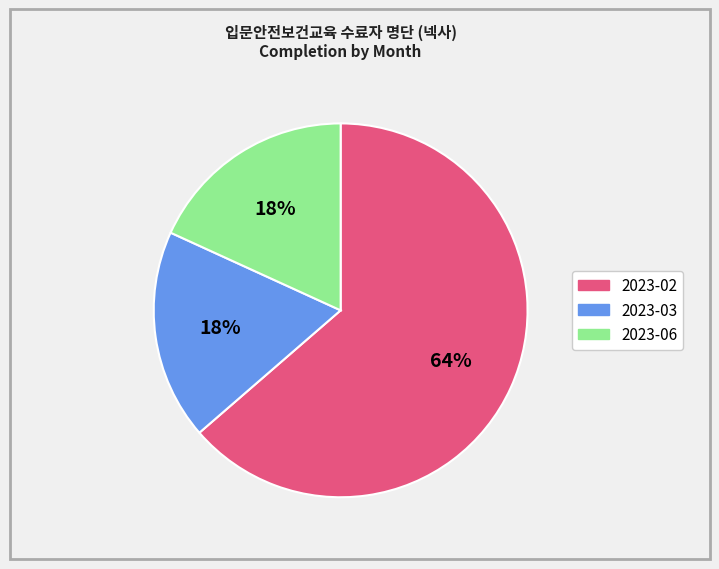

Which slice is the largest?

2023-02